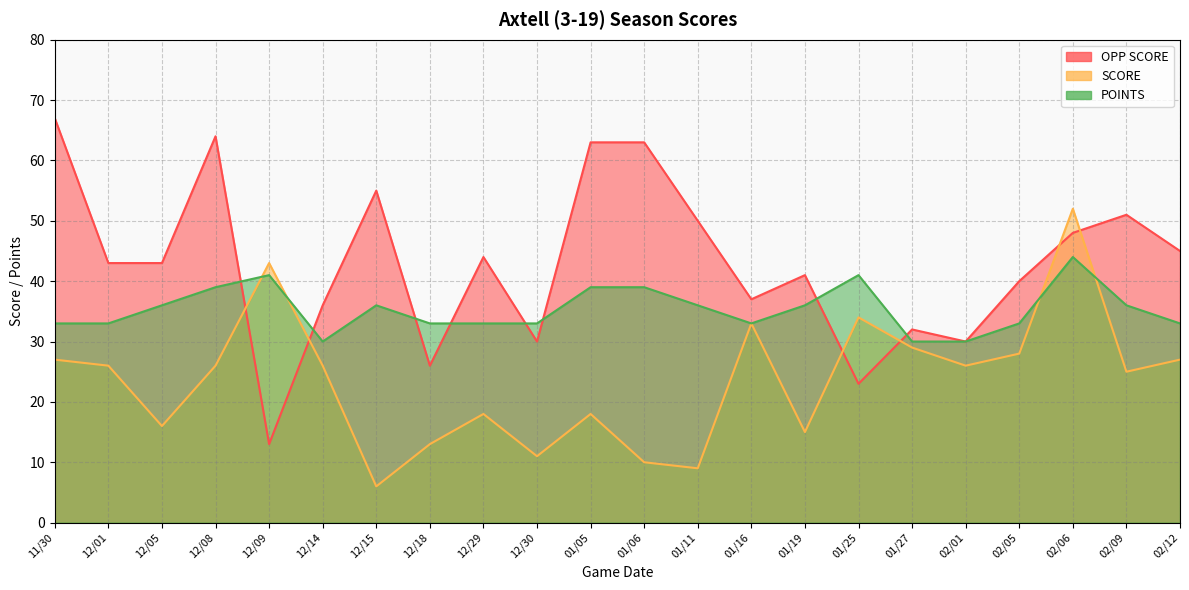

How many values in the SCORE series exceed 26?

8